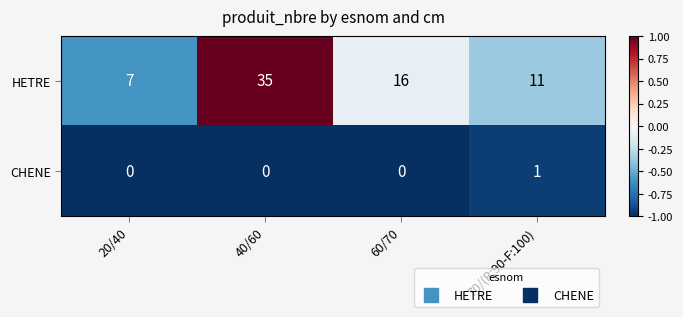

What is the difference between the HETRE values at 20/40 and 60/70?

9